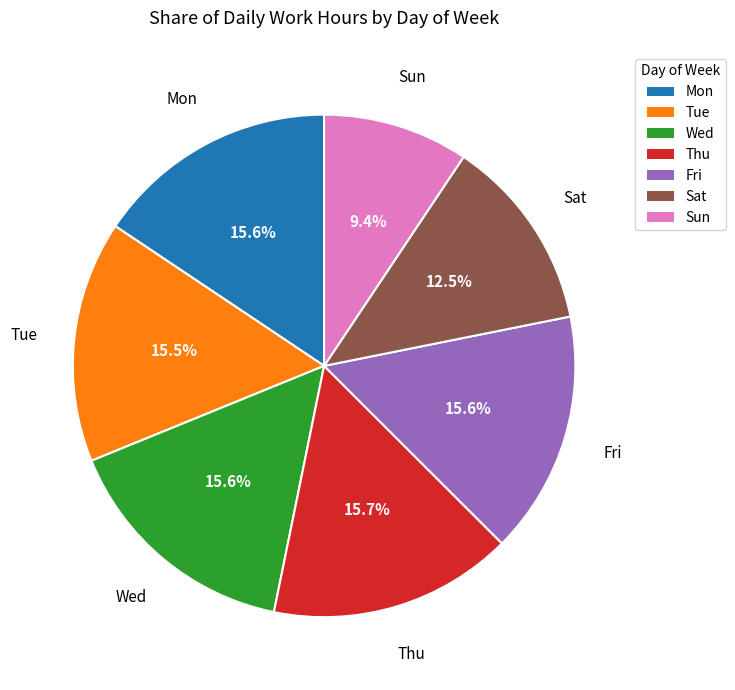

Which slice is the smallest?

Sun